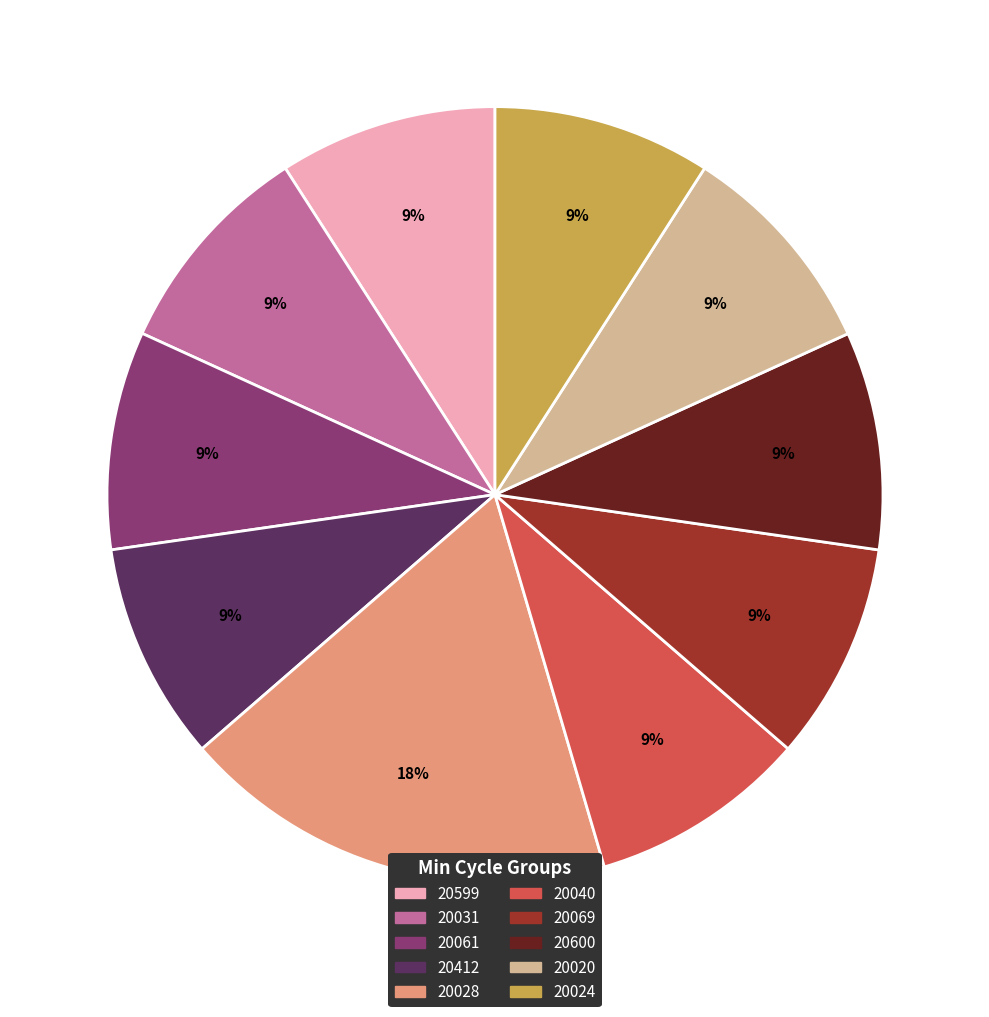

The 20024 slice represents 9% of the pie. True or false?

True